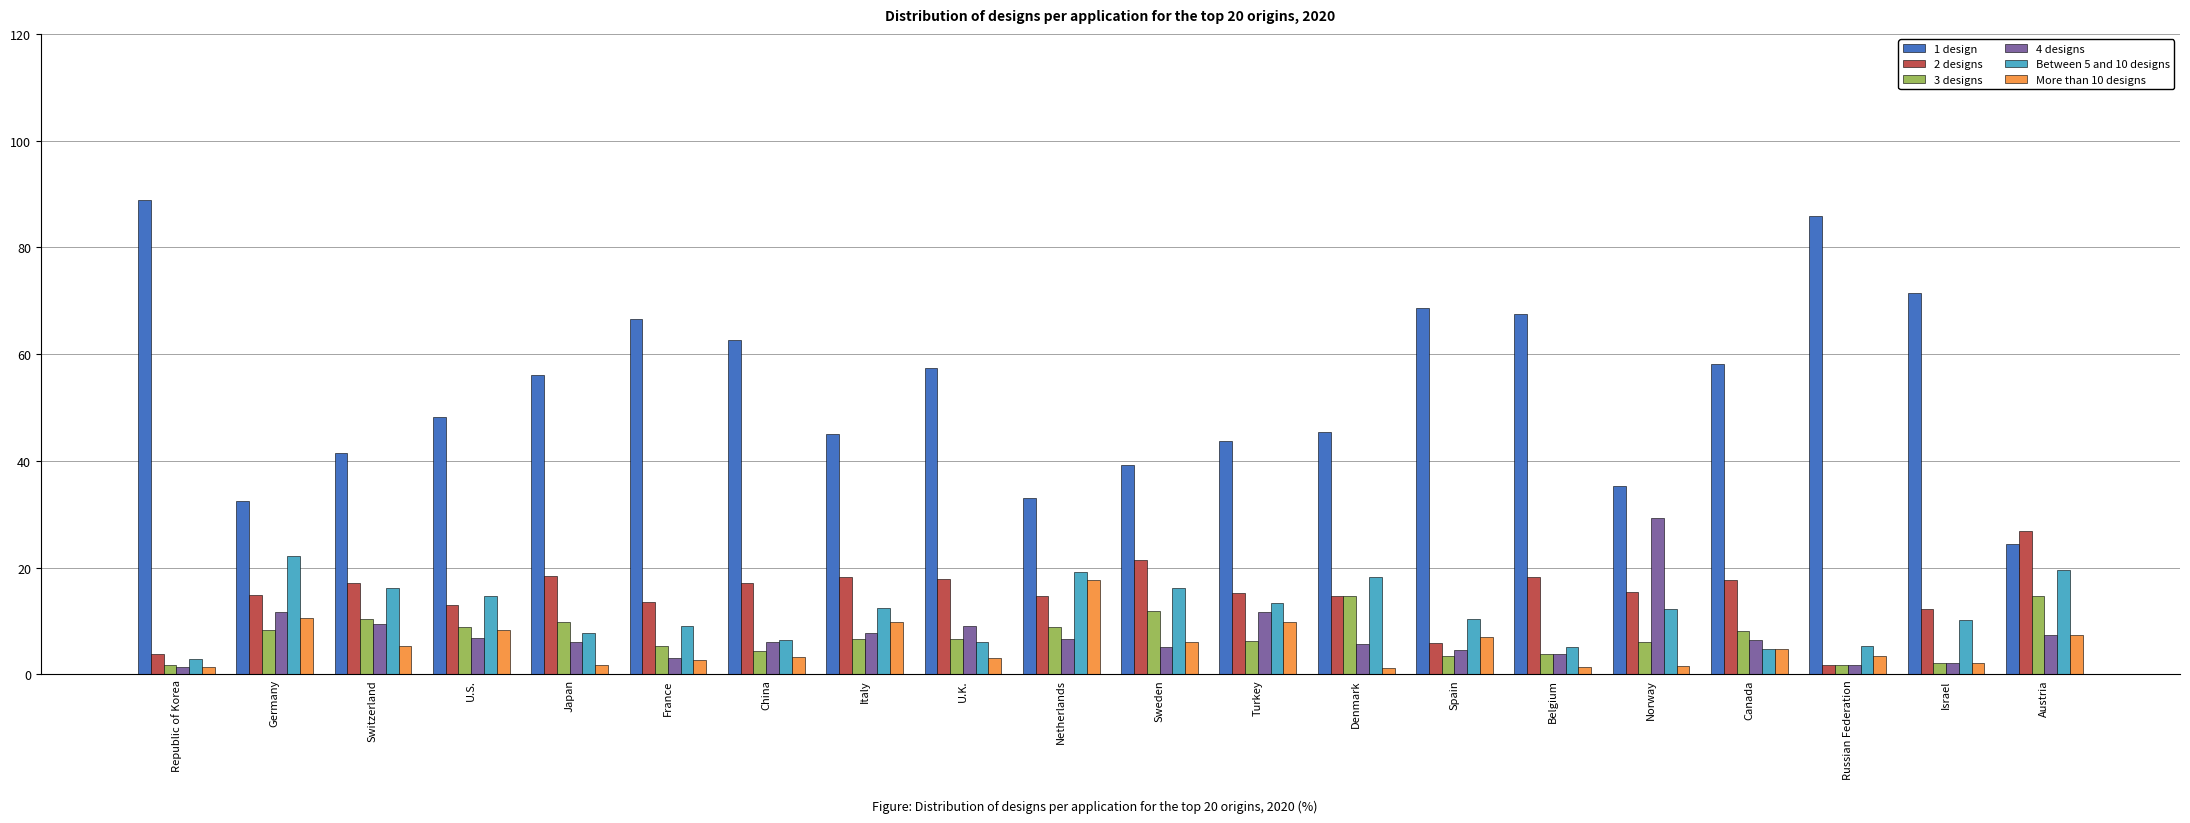

Between Netherlands and Canada, which series saw the biggest shift?

1 design